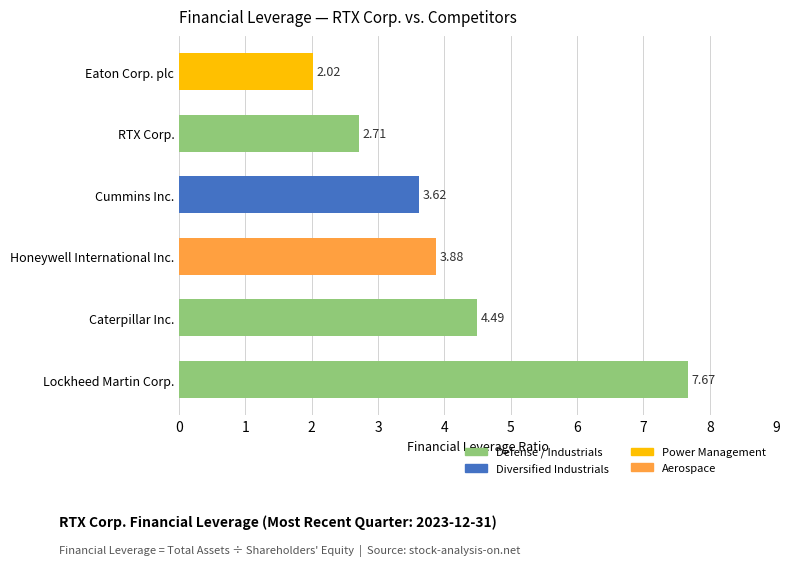

What is the sum of all values?

24.4